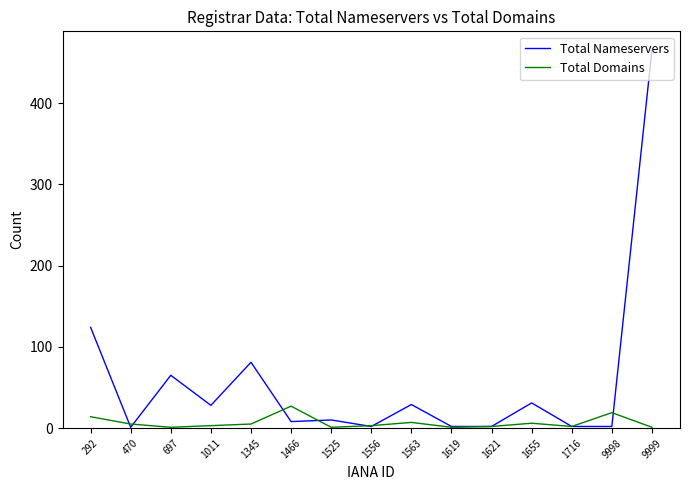

What is the approximate value of Total Nameservers at 9999, to the nearest 50?

450